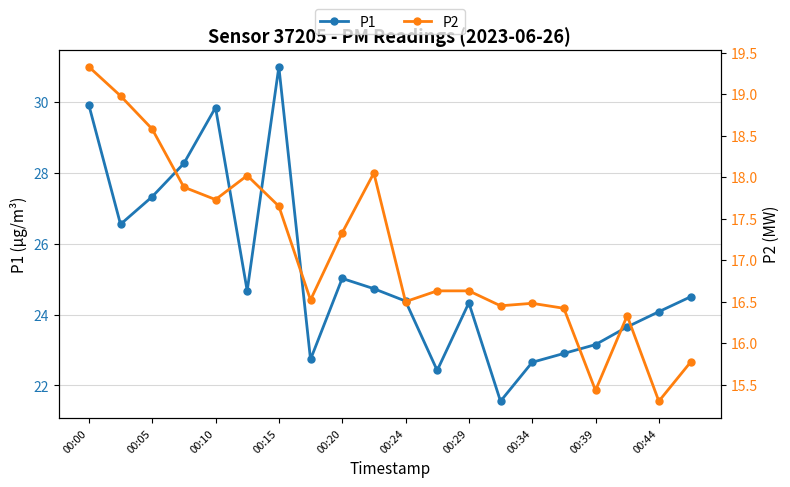

What is the smallest value displayed?

15.3